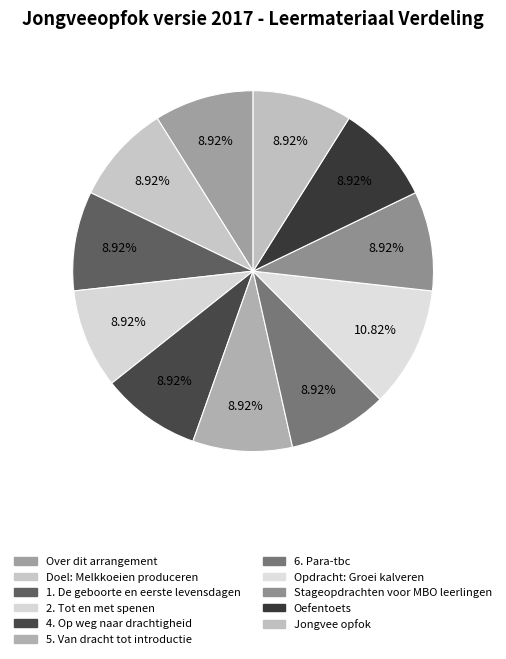

How many slices are in this pie chart?

11